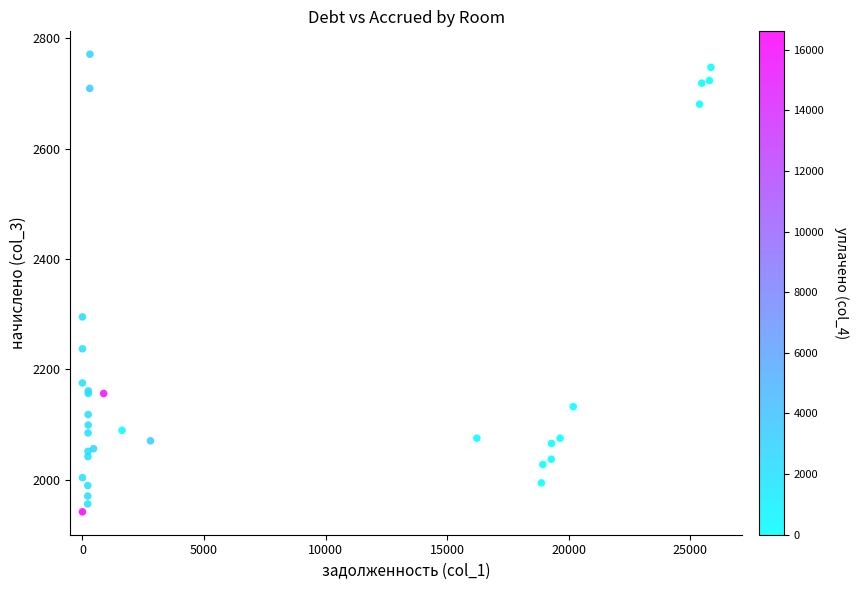

What Y value in the scatter plot is closest to 2356?

2294.9